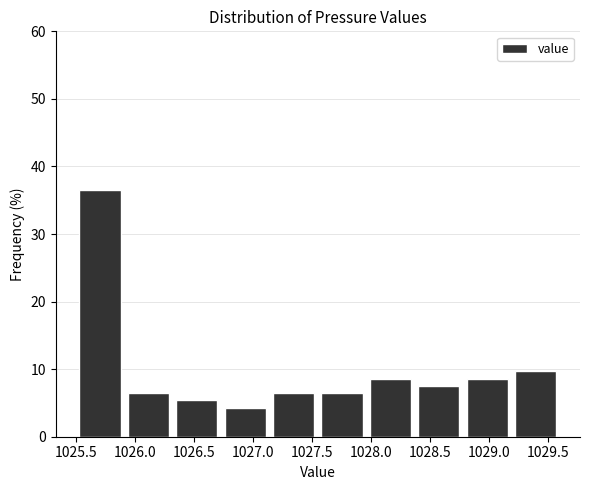

Which range on the x-axis has the tallest bar?

1025.50 to 1025.91